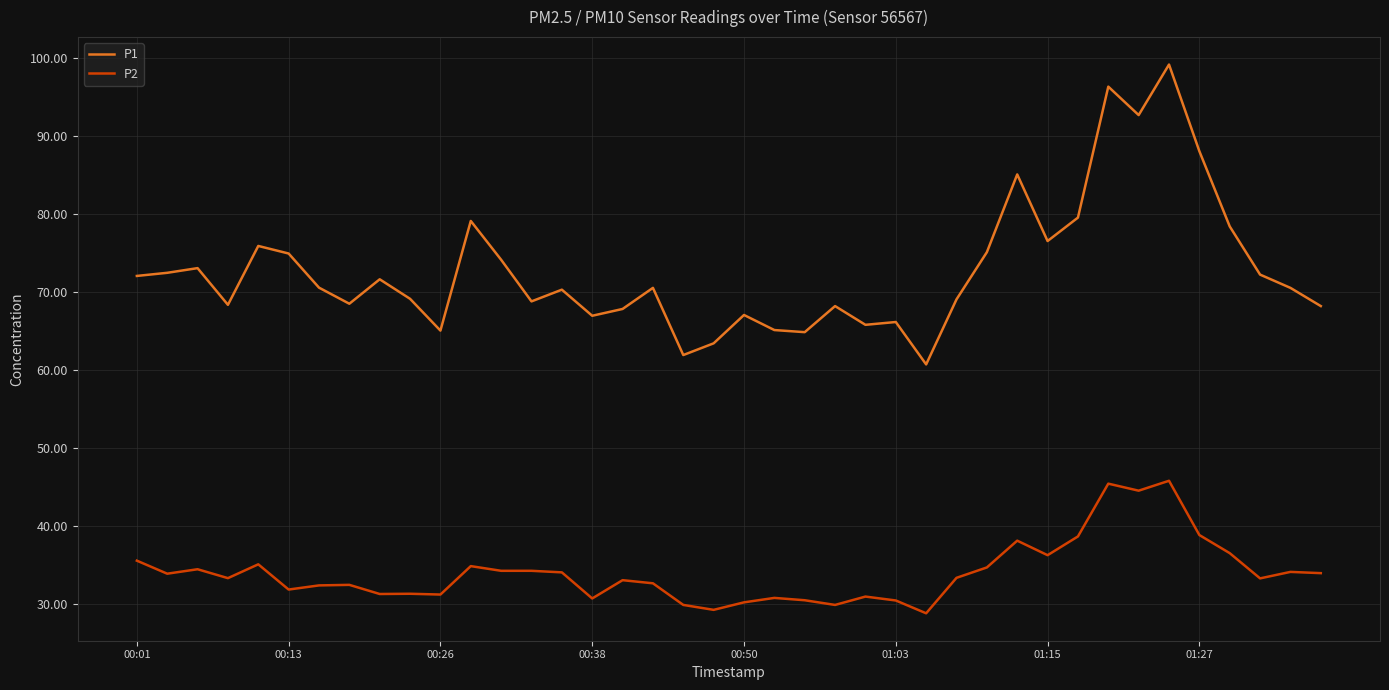

Which series has the largest range (max minus min)?

P1